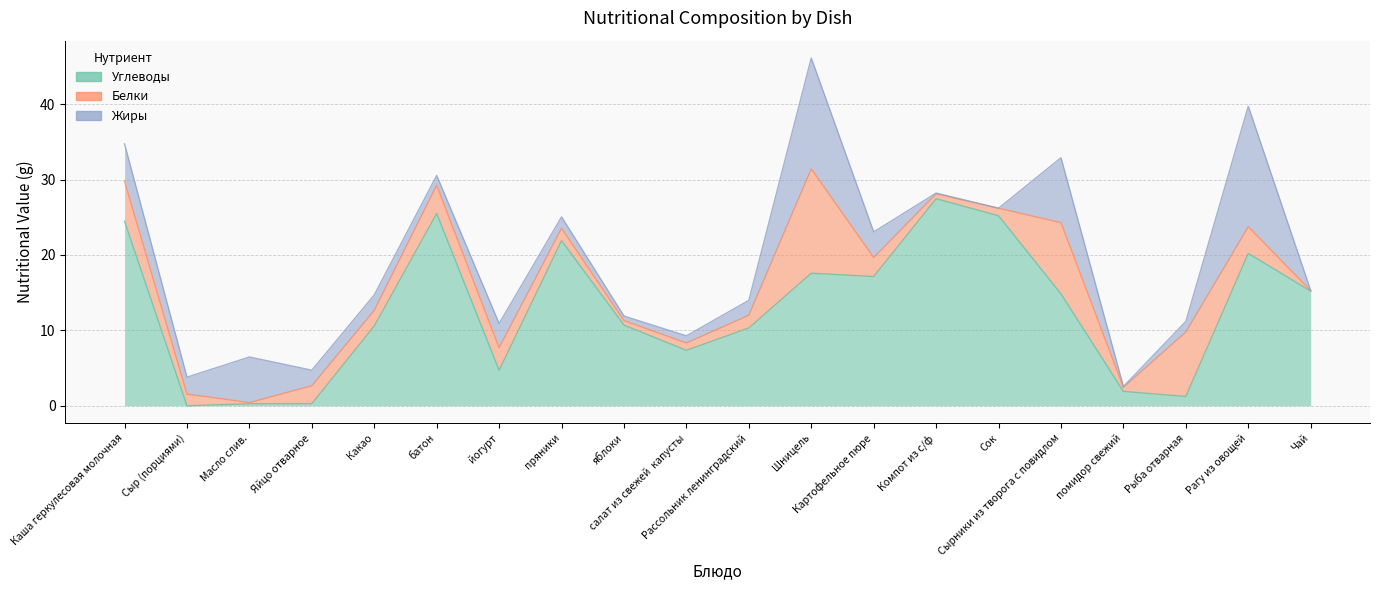

List the series in order of their peak value, highest first.

Углеводы, Жиры, Белки